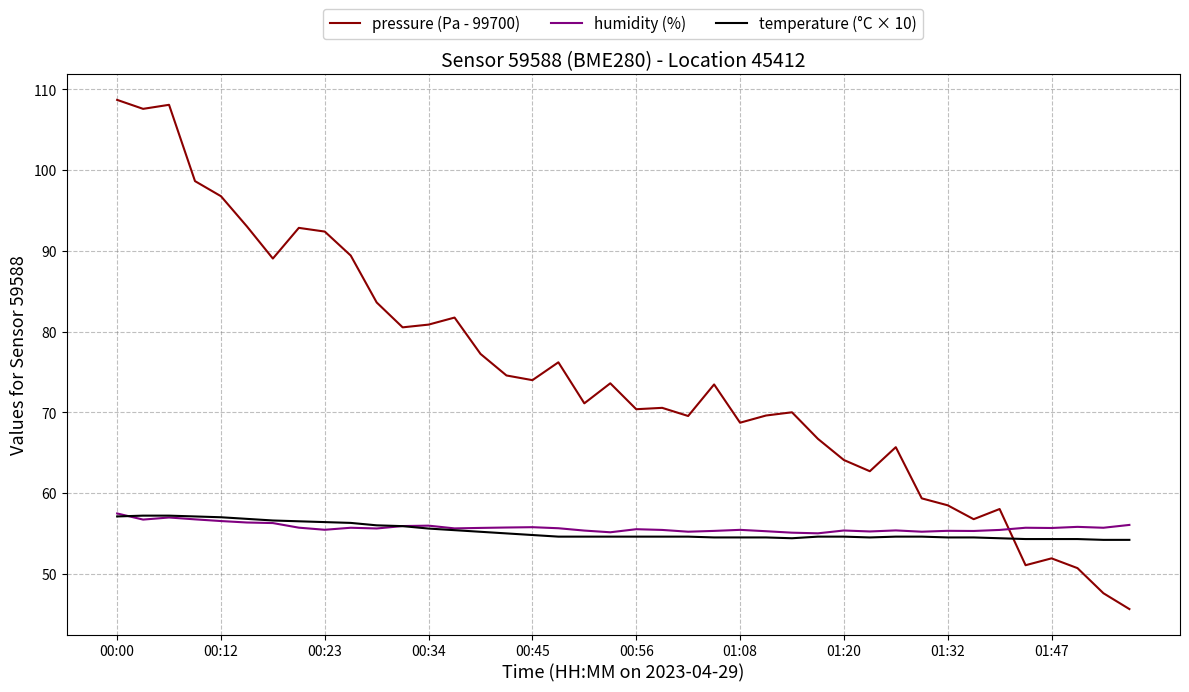

True or false: humidity (%) and temperature (°C × 10) cross at least once.

True